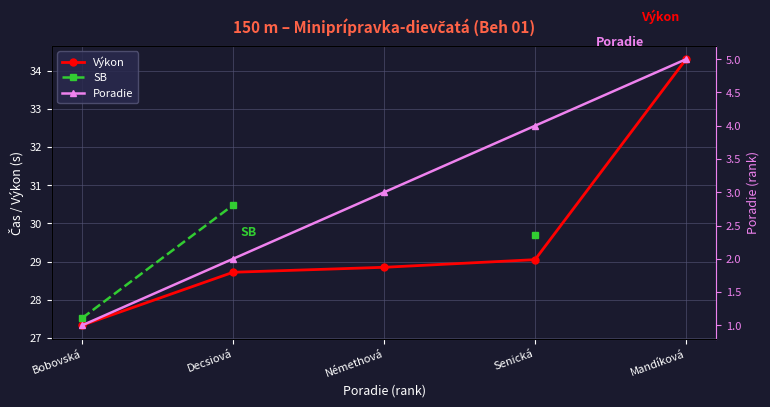

What is the sum of all Poradie values?

15.0